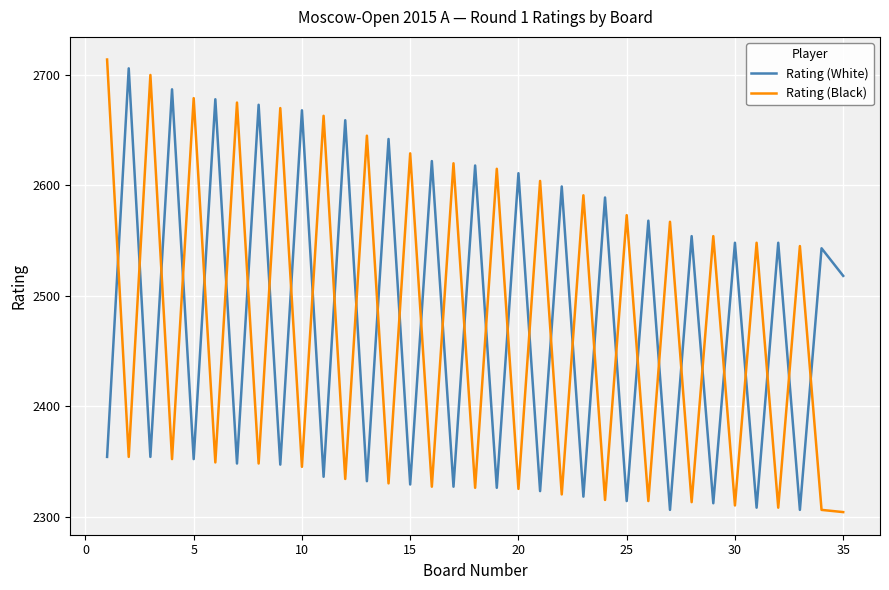

What is the difference between the maximum and minimum values in the Rating (Black) series?

410